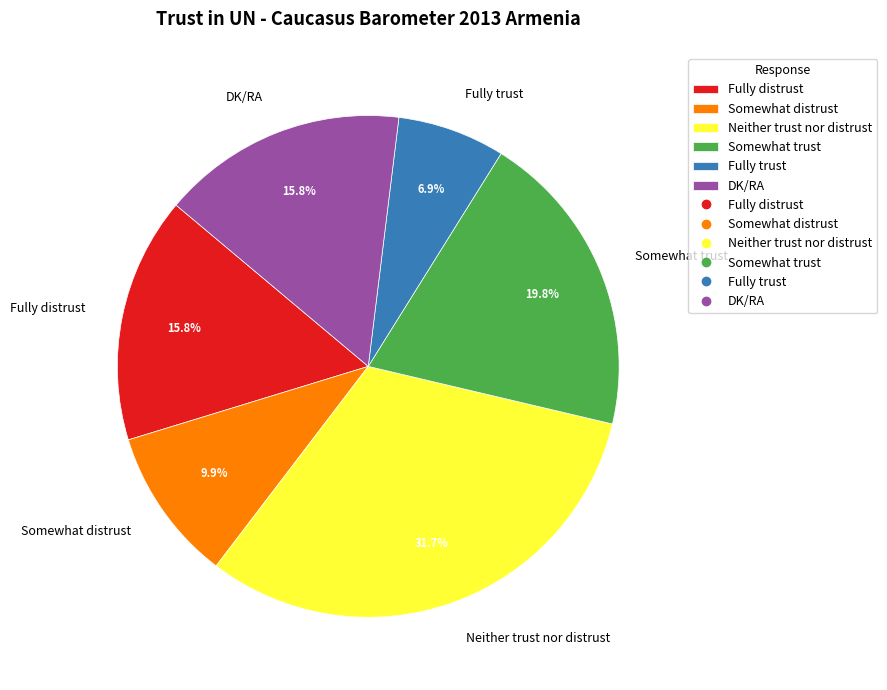

True or false: Somewhat trust accounts for 26% of the total.

False